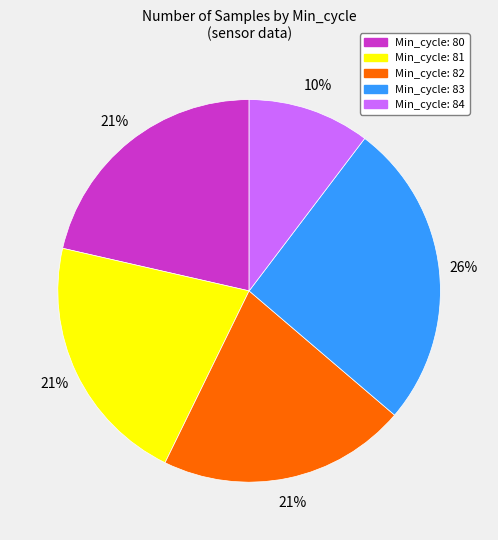

Is there a majority slice in this chart?

No